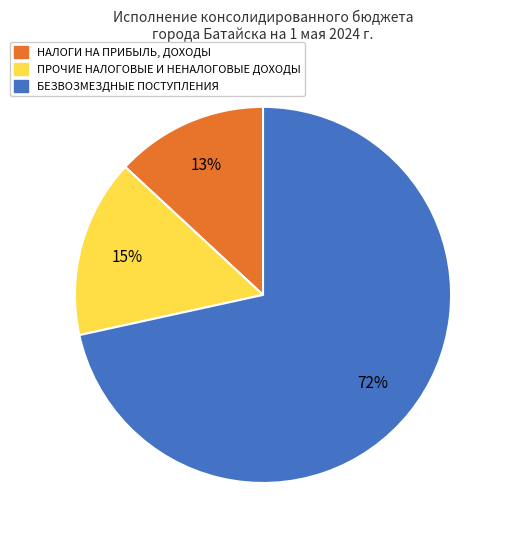

Does any single category account for the majority?

Yes